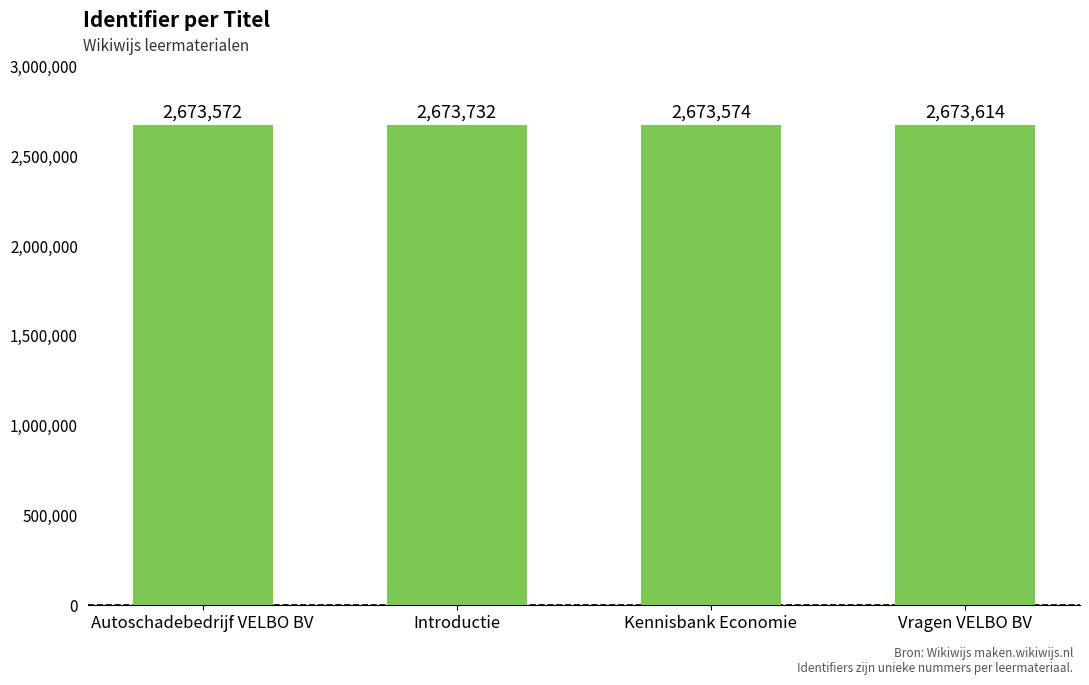

What is the sum of the values at Kennisbank Economie and Introductie?

5347306